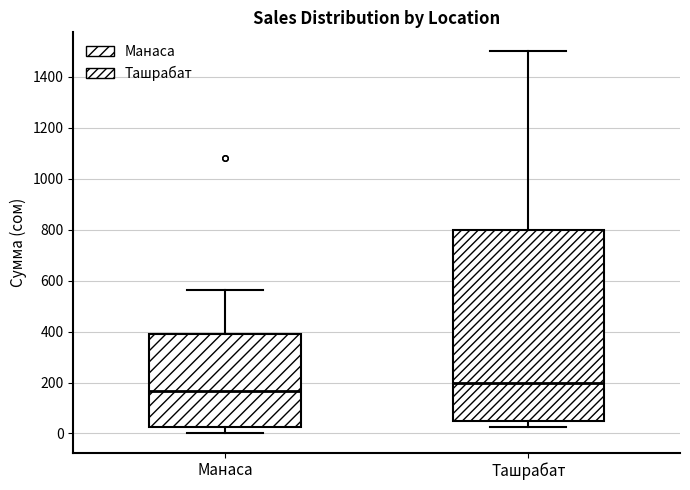

Reading left to right, read every box against the y-axis: the position of its median line, the range the box covers, and the ends of its whiskers. The values are not printed on the chart, so give them approximately, as read against the axis.

Манаса: median 160, box 20 to 400, whiskers 0 to 560
Ташрабат: median 200, box 60 to 800, whiskers 20 to 1500